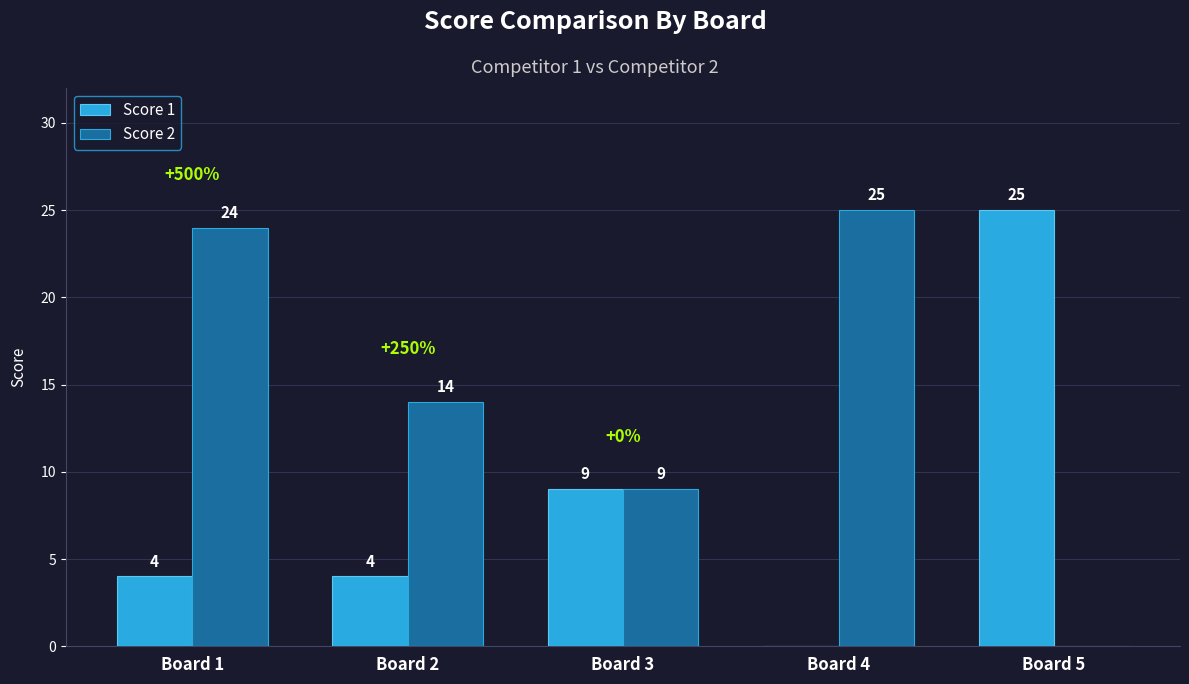

At which label does Score 2 reach its peak?

Board 4